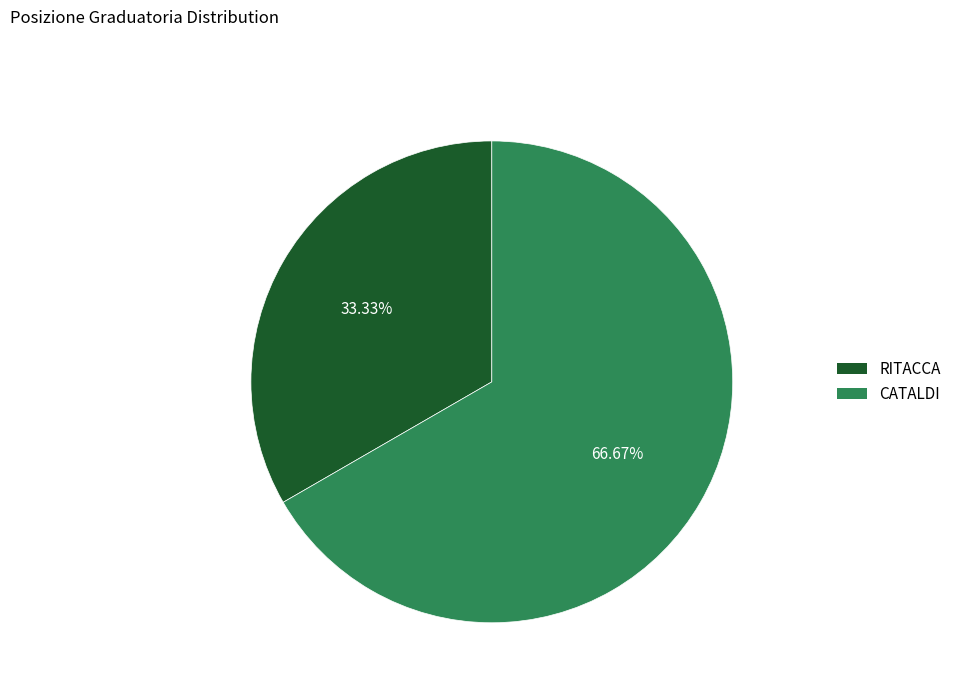

To the nearest percent, what portion does RITACCA represent?

33%